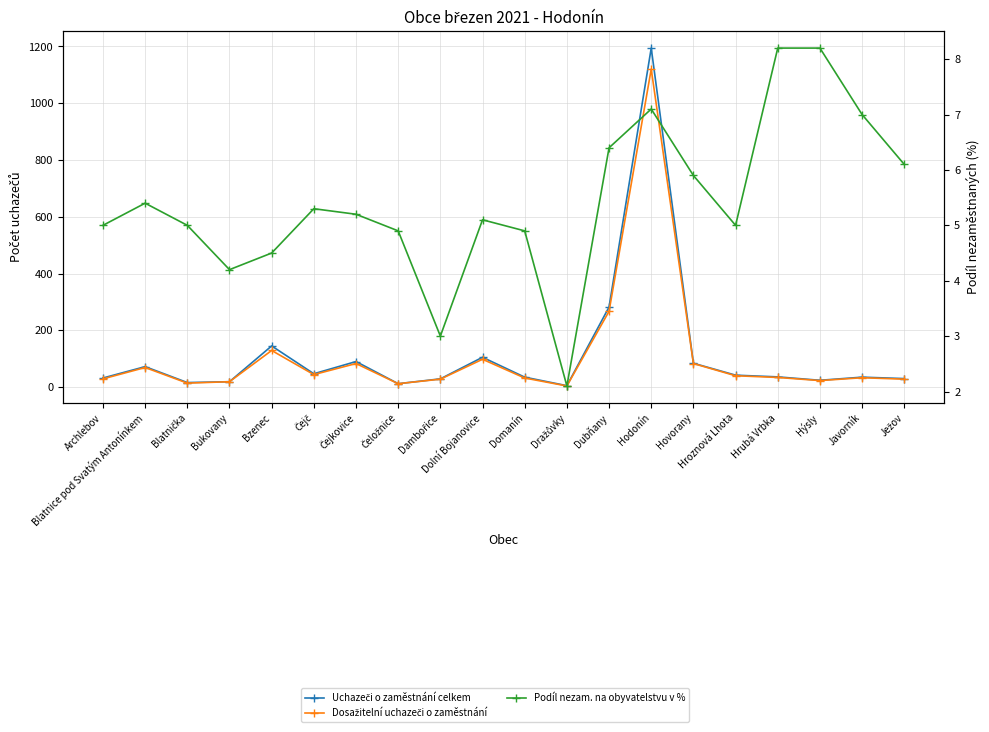

At which label does Uchazeči o zaměstnání celkem reach its minimum?

Dražůvky